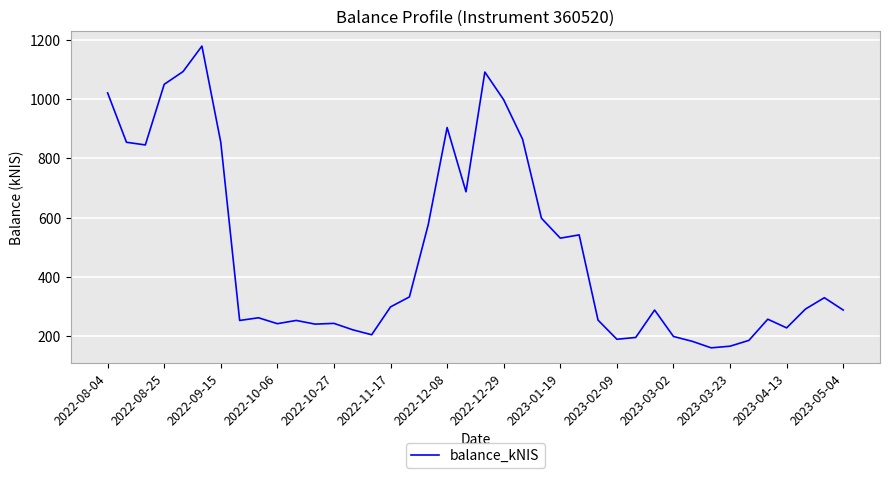

What is the smallest value displayed?

160.6